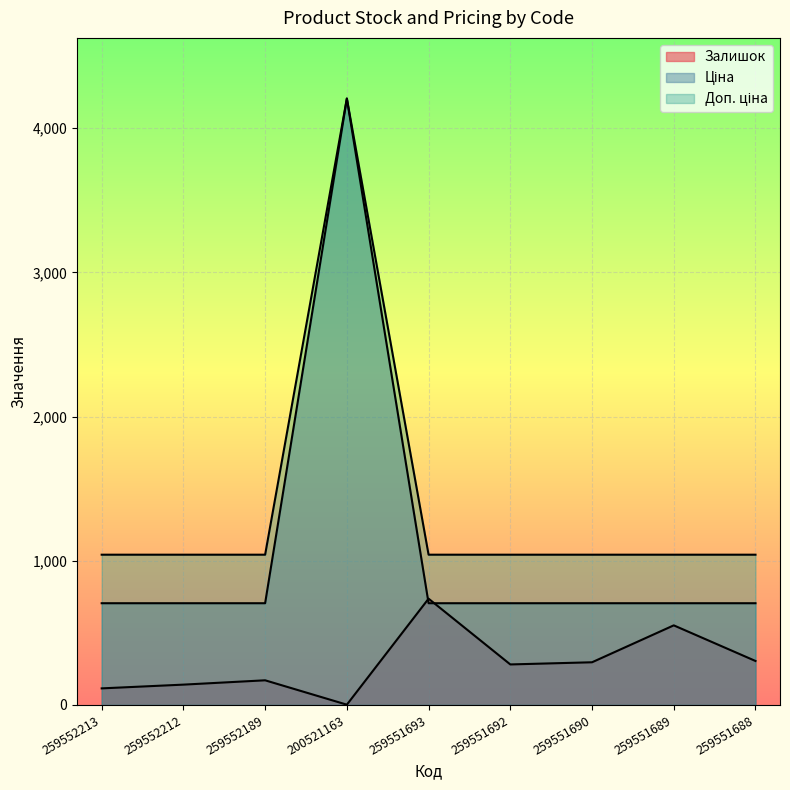

How many lines are shown in the chart?

3